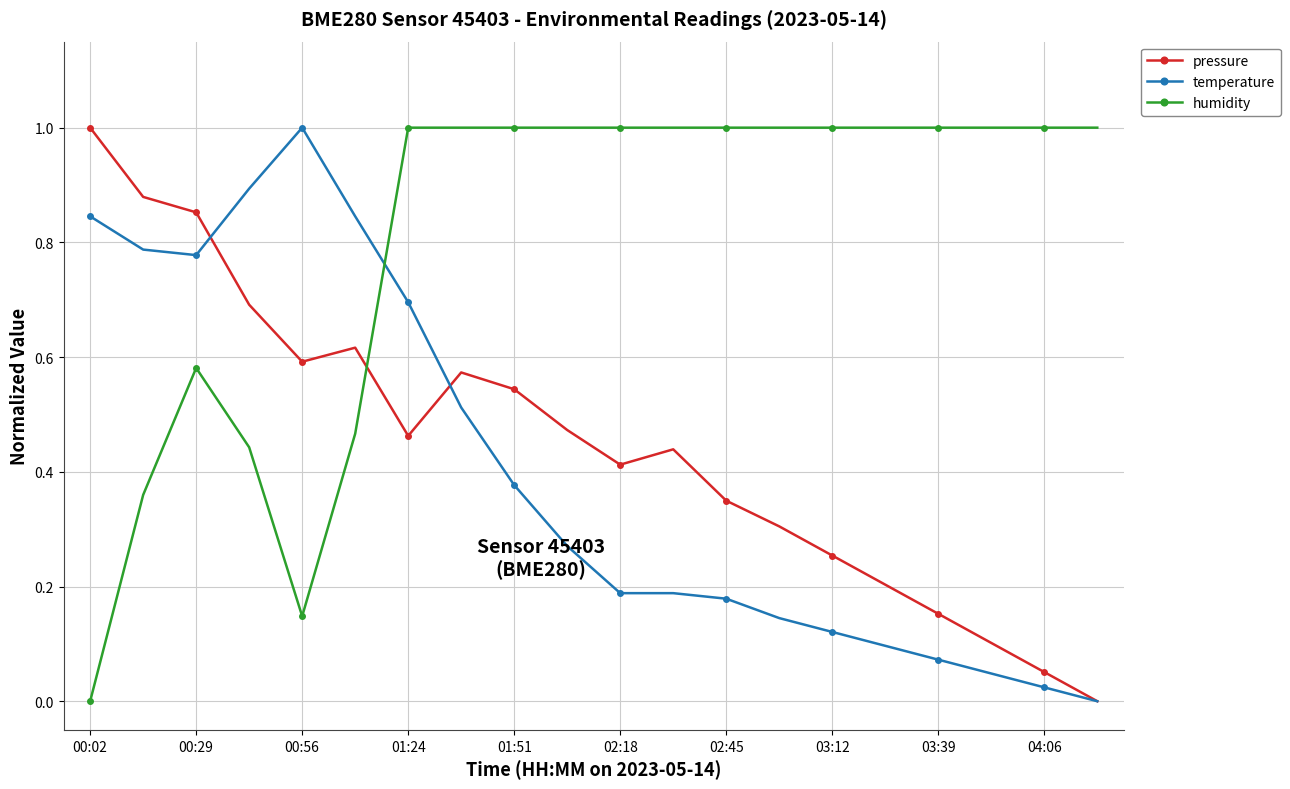

Count the number of data series in this chart.

3